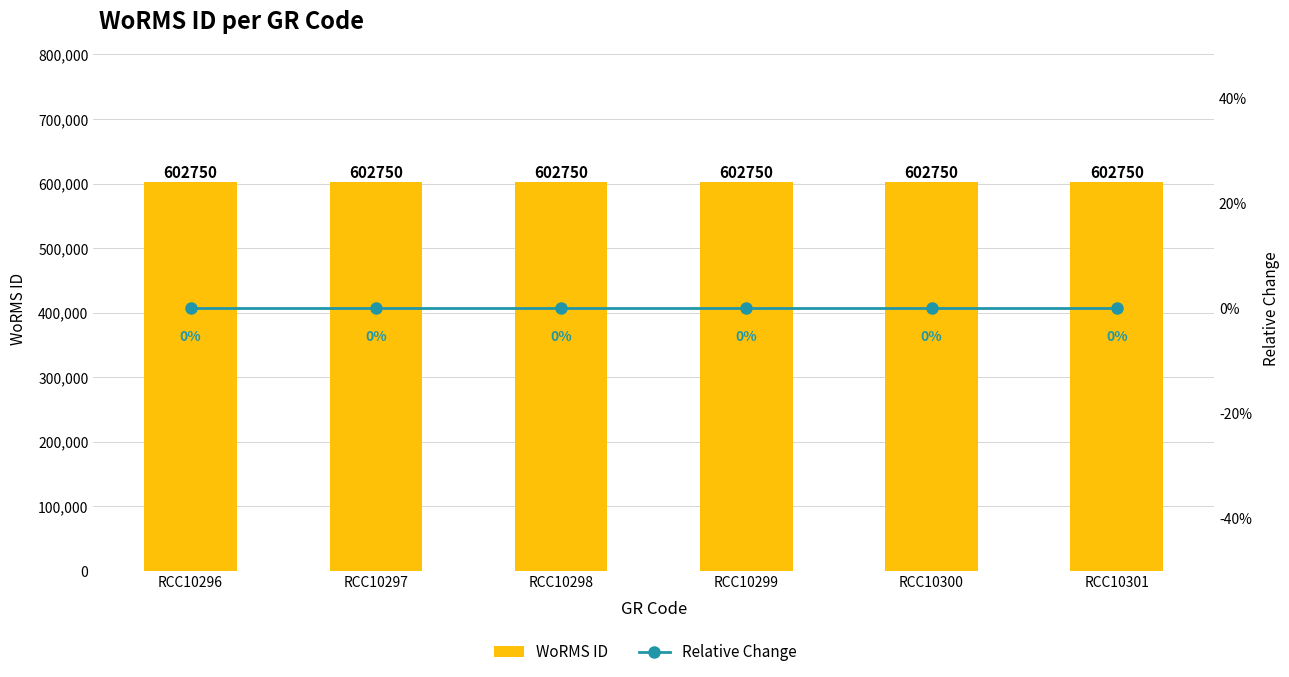

Reading right to left, transcribe all the data shown in this chart.

WoRMS ID: 602750	602750	602750	602750	602750	602750
Relative Change: 0	0	0	0	0	0